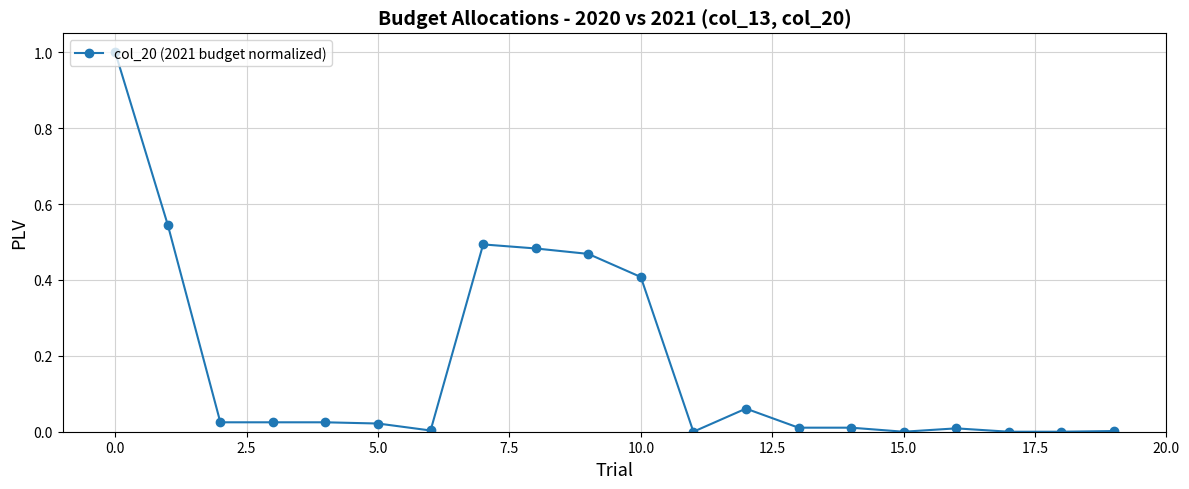

True or false: there are more than 0 points higher than both neighbors.

True